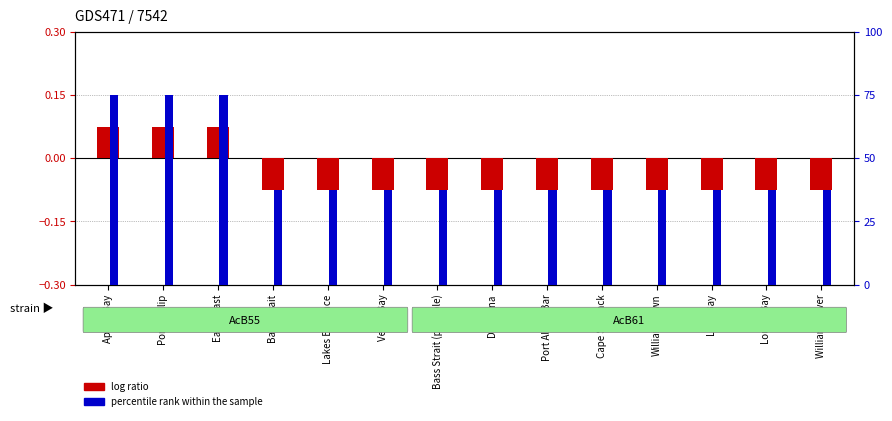

What is the difference between the second highest and second lowest values in the percentile rank within the sample series?

37.5